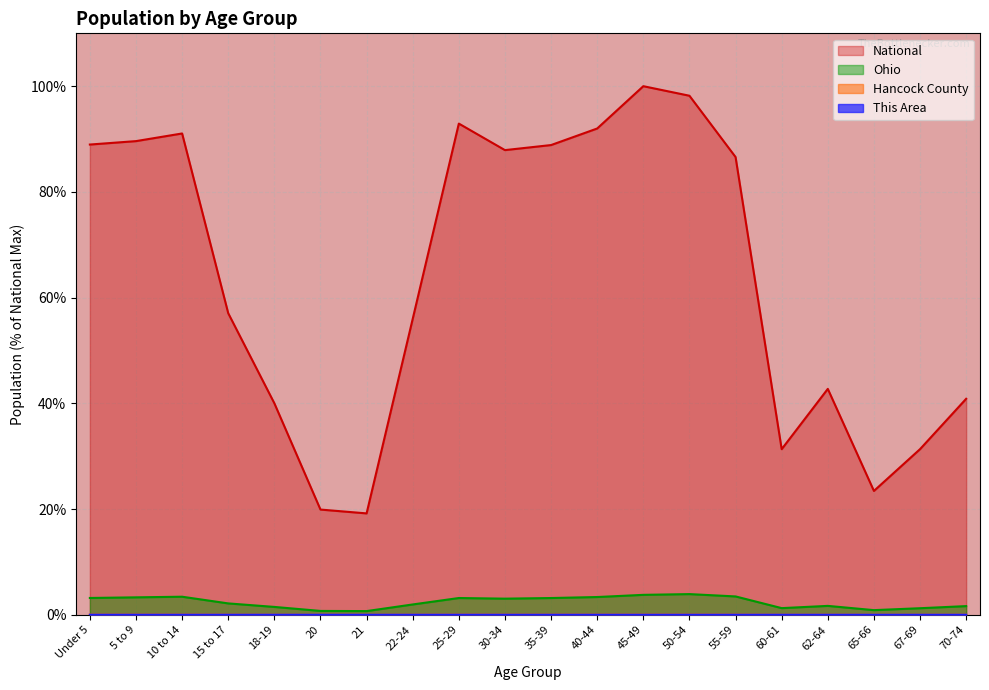

Reading left to right, transcribe all the data shown in this chart.

This Area: 0.0	0.0	0.0	0.0	0.0	0.0	0.0	0.0	0.0	0.0	0.0	0.0	0.0	0.0	0.0	0.0	0.0	0.0	0.0	0.0
Hancock County: 0.0	0.0	0.0	0.0	0.0	0.0	0.0	0.0	0.0	0.0	0.0	0.0	0.0	0.0	0.0	0.0	0.0	0.0	0.0	0.0
Ohio: 3.2	3.3	3.4	2.1	1.5	0.7	0.7	1.9	3.2	3.0	3.2	3.4	3.8	3.9	3.5	1.3	1.7	0.9	1.2	1.6
National: 89.0	89.6	91.1	57.0	40.0	19.9	19.2	56.0	92.9	87.9	88.9	92.0	100.0	98.2	86.6	31.3	42.7	23.4	31.3	40.9